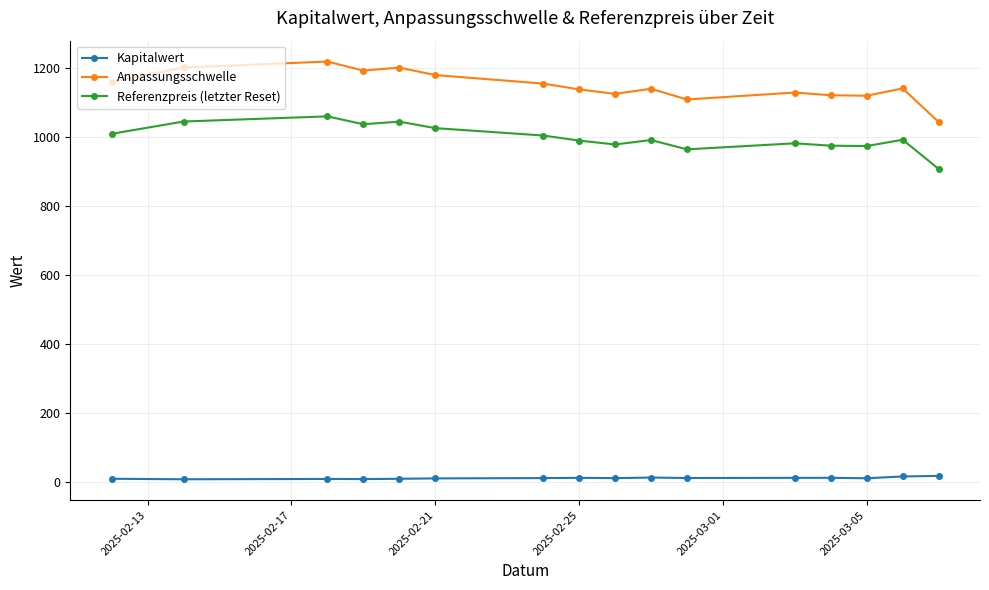

At how many categories does at least one series exceed 925?

16